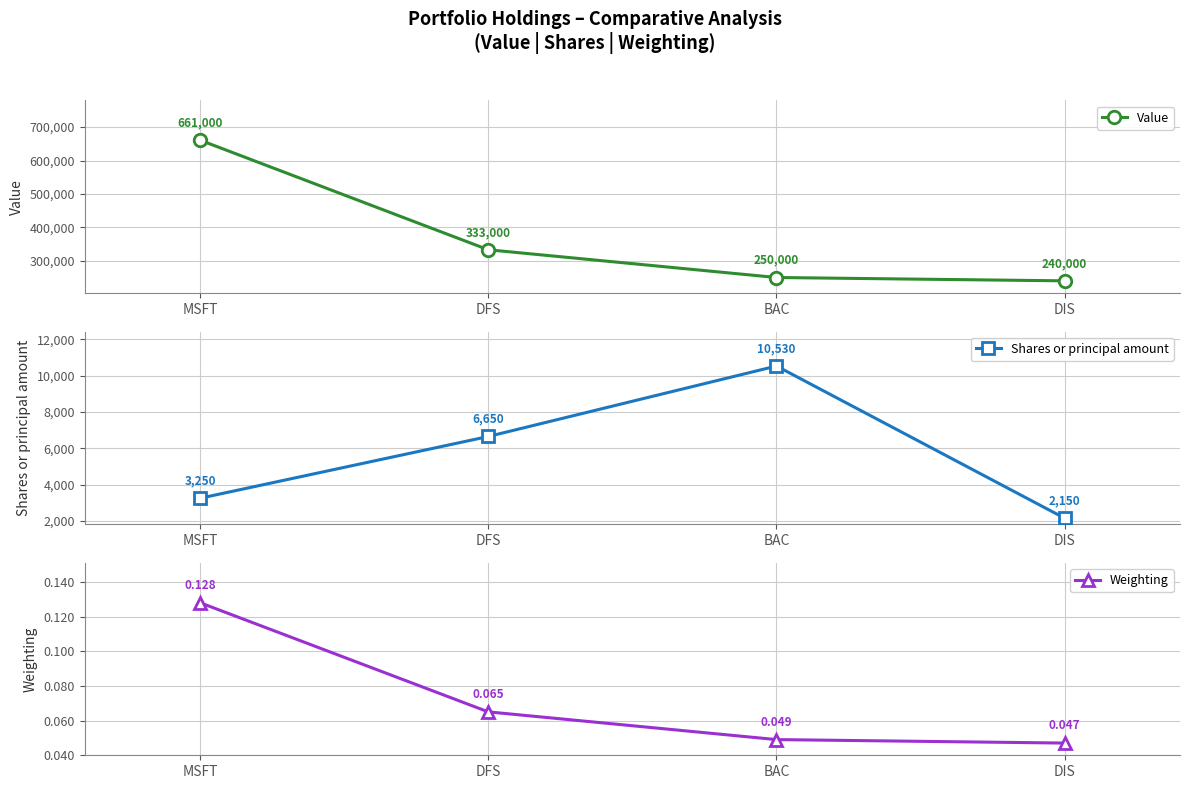

What is the total value across all series at DFS?

339650.1